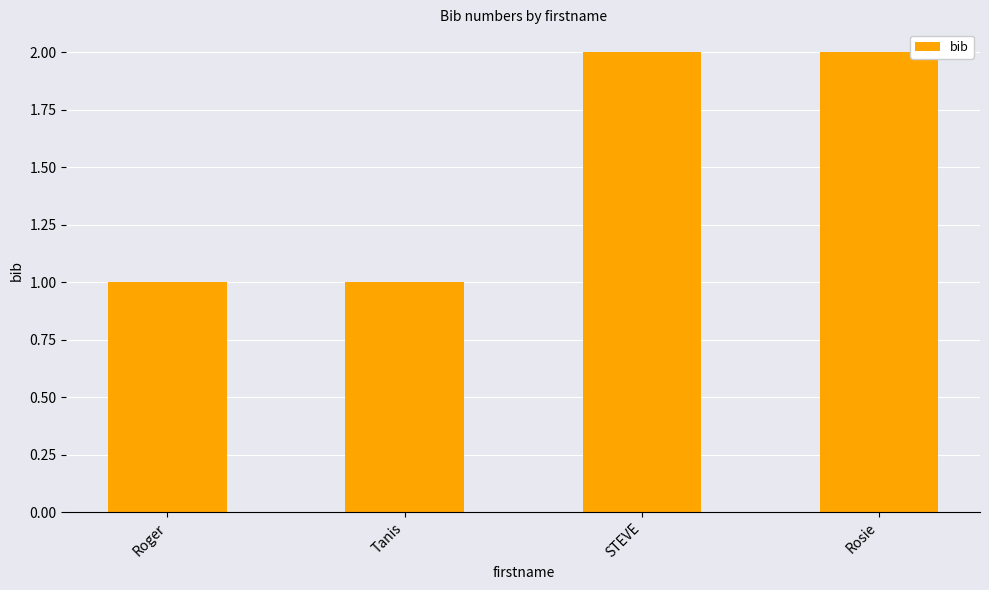

What is the greatest value displayed?

2